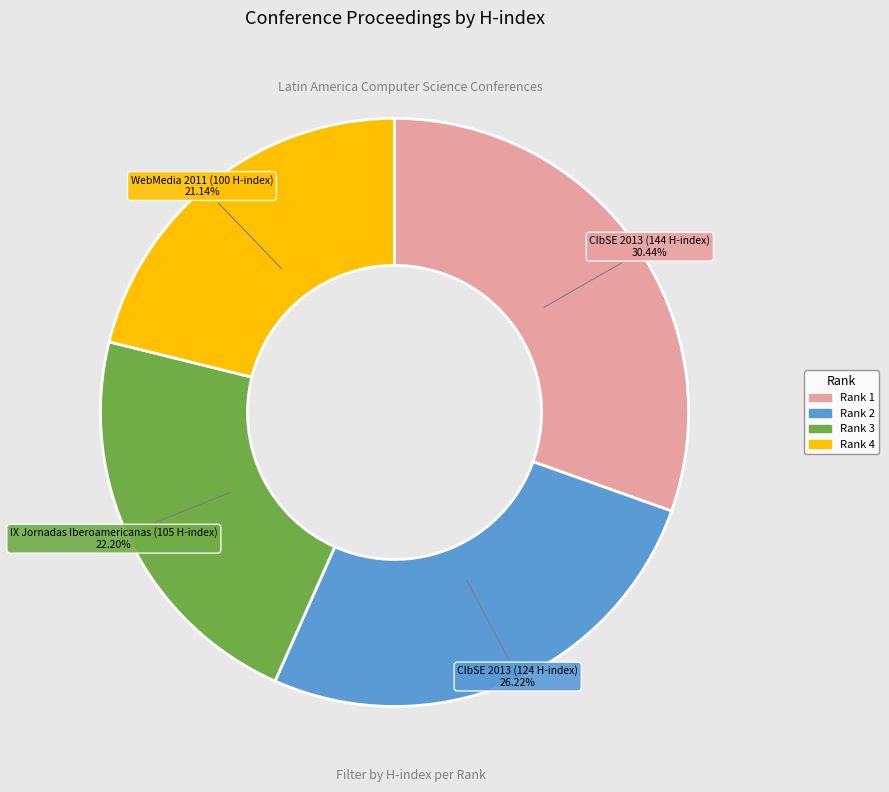

Is there a majority slice in this chart?

No